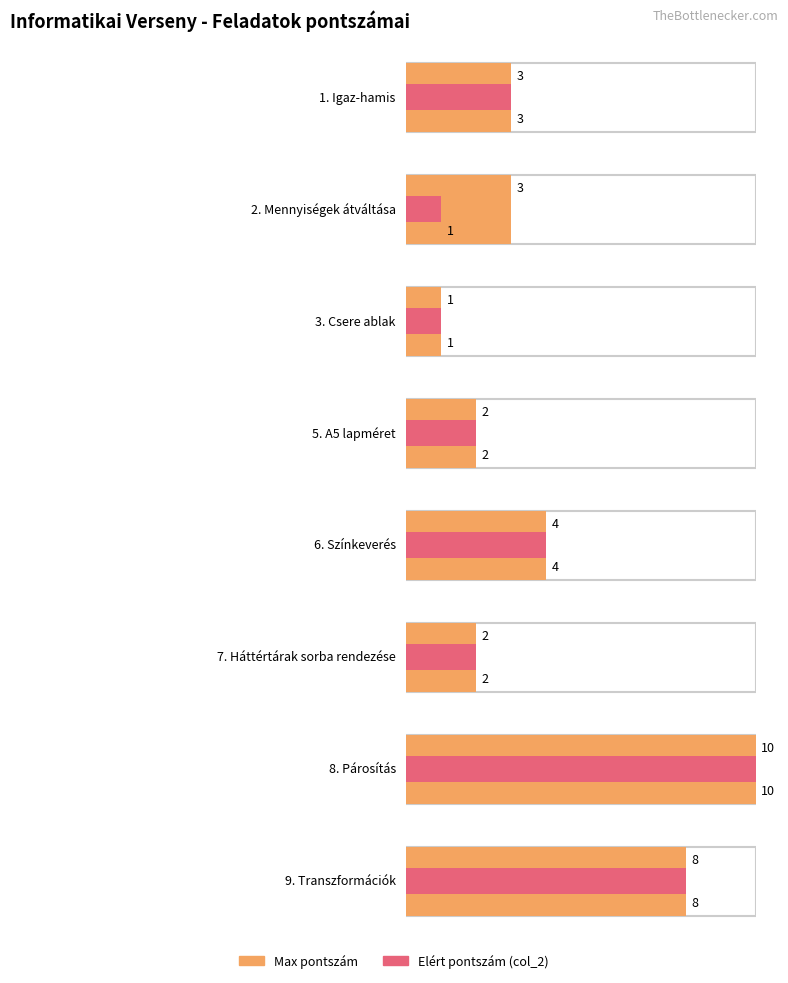

True or false: Max pontszám has a value of 1 at 7. Háttértárak sorba rendezése.

False